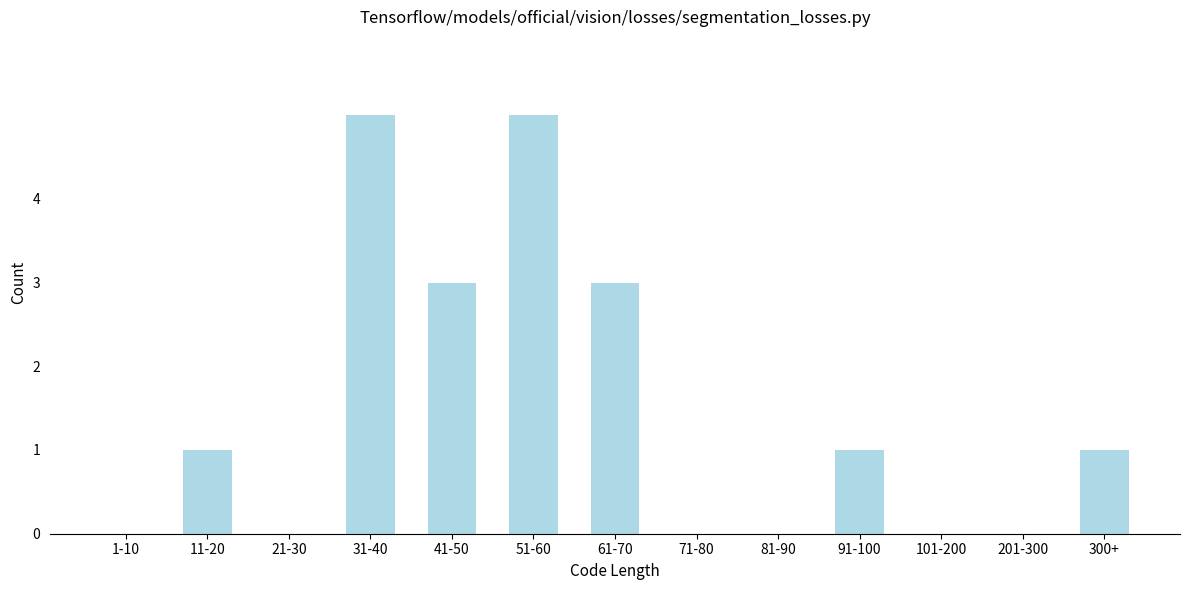

Reading left to right, list all the values displayed in this chart.

1-10=0	11-20=1	21-30=0	31-40=5	41-50=3	51-60=5	61-70=3	71-80=0	81-90=0	91-100=1	101-200=0	201-300=0	300+=1